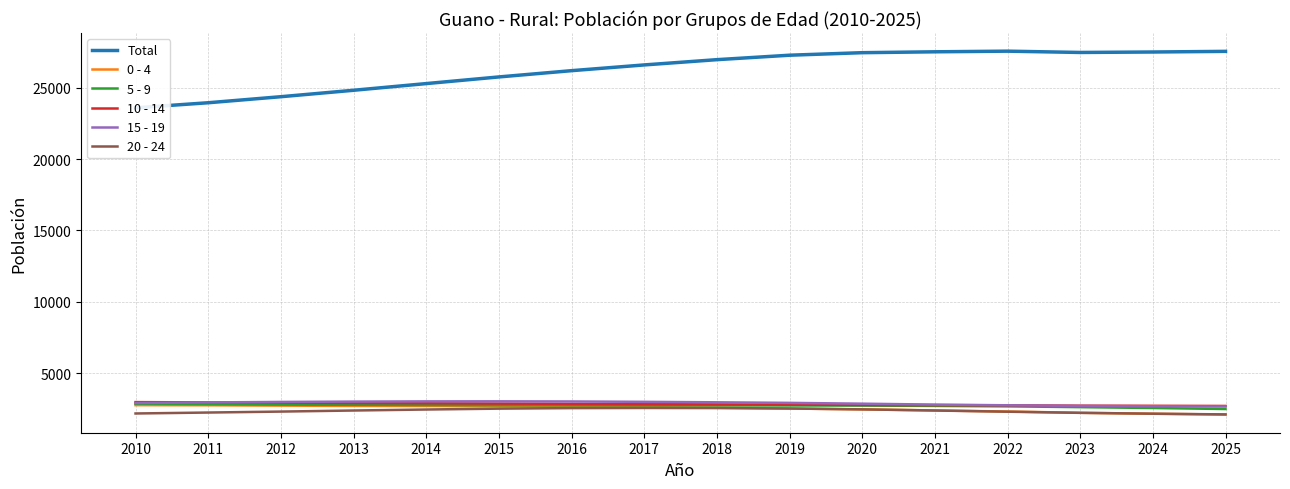

What is the sum of all 5 - 9 values?

43497